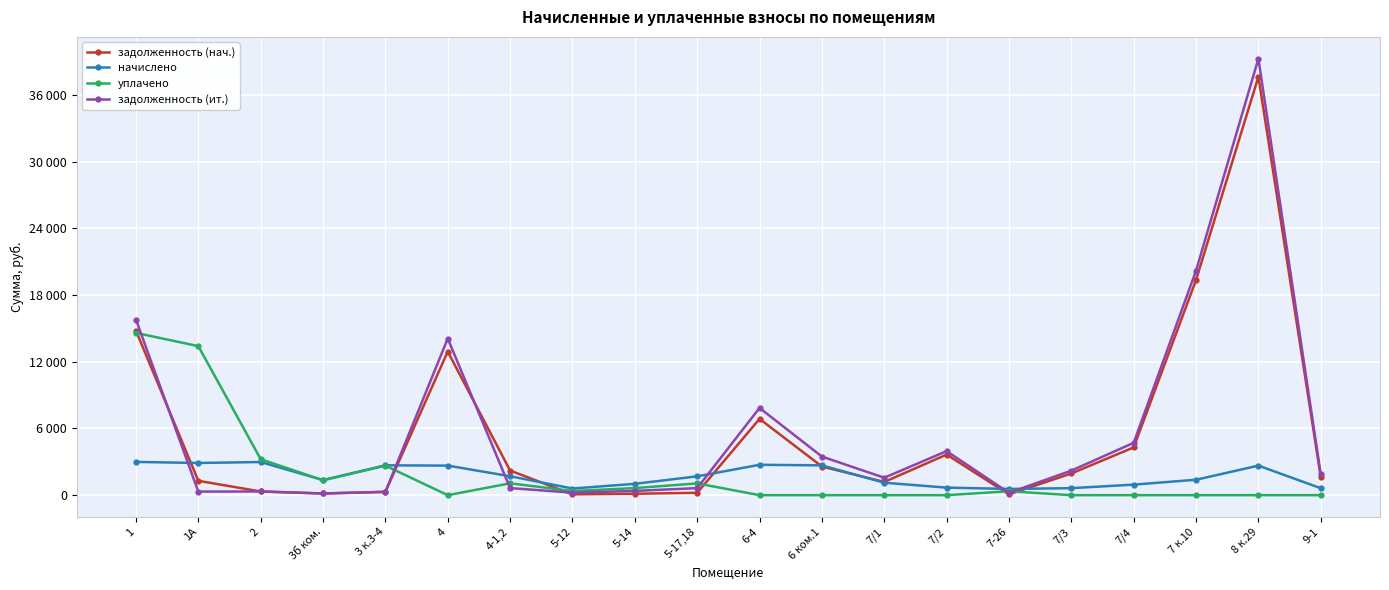

What value does the начислено series have at 5-14?

1019.0